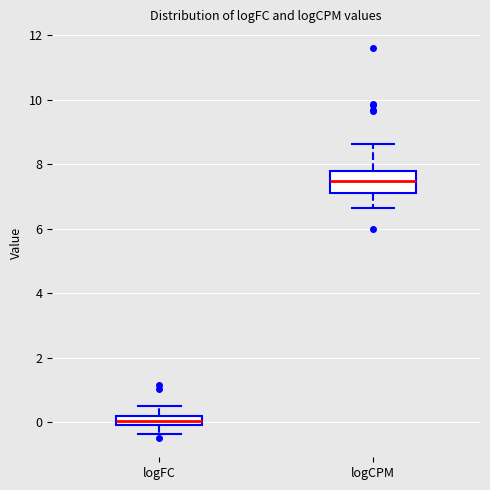

Where does the lower whisker of the box for logCPM end on the y-axis? The values are not printed on the chart, so give them approximately, as read against the axis.

6.6